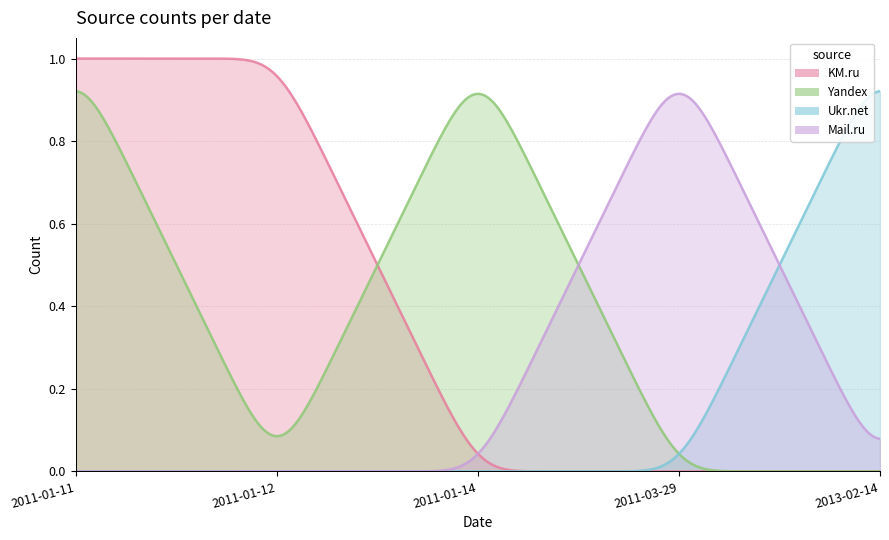

What is the maximum value shown in the chart?

1